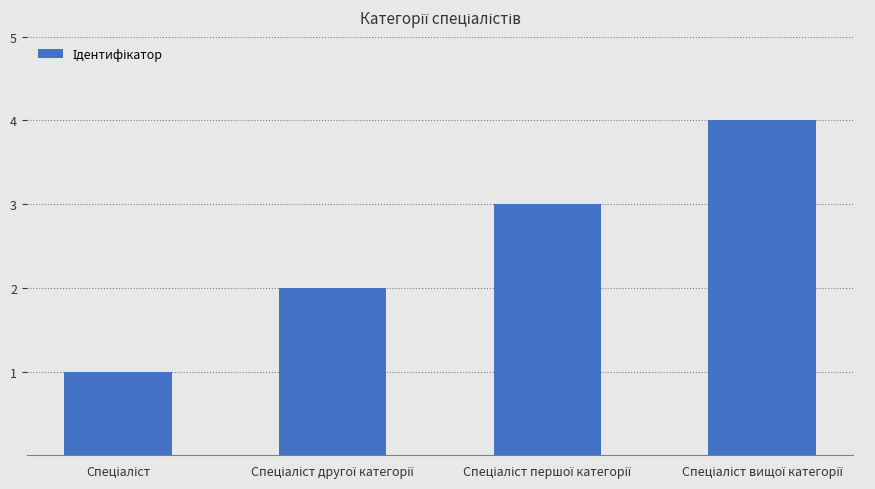

What is the difference between the maximum and minimum values?

3